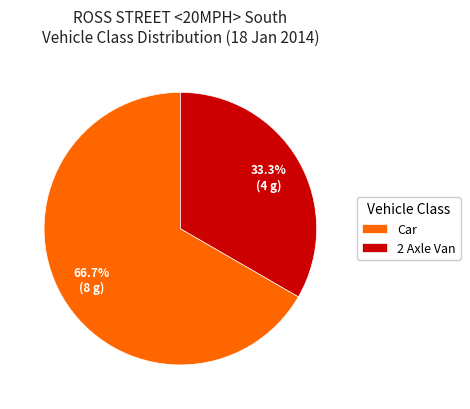

Which category has the biggest portion of the pie?

Car